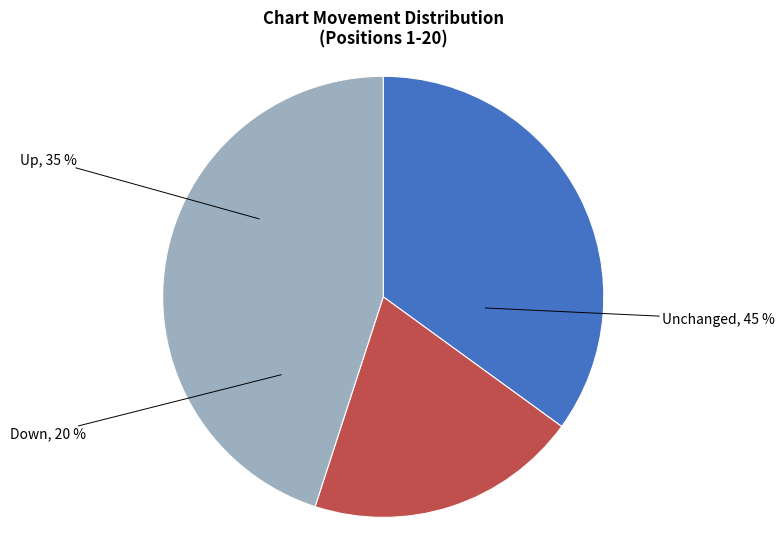

Which category has the smallest portion of the pie?

down